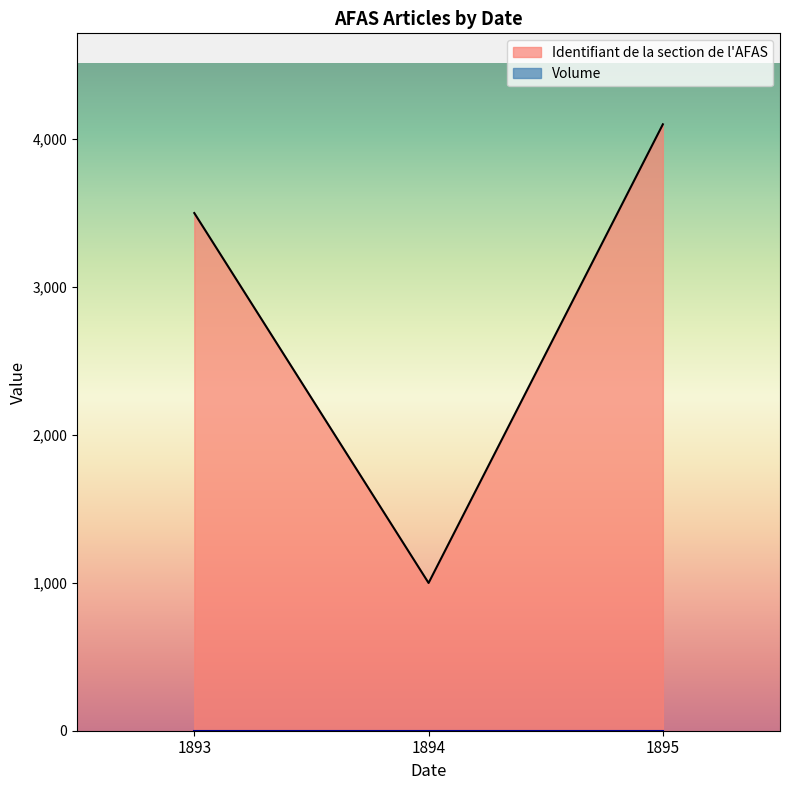

True or false: Identifiant de la section de l'AFAS has a value of 3500 at 1893.

True